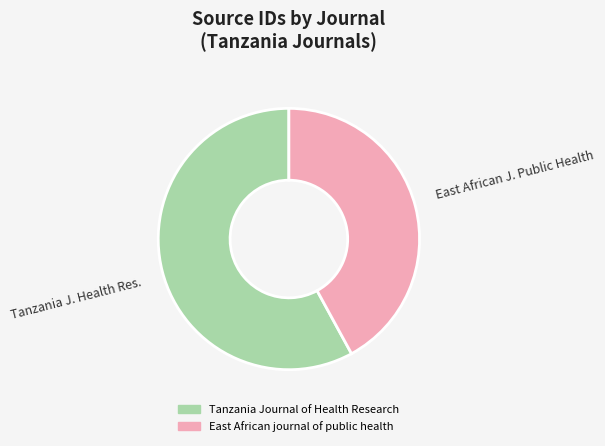

Rank the categories by value from highest to lowest.

Tanzania J. Health Res., East African J. Public Health